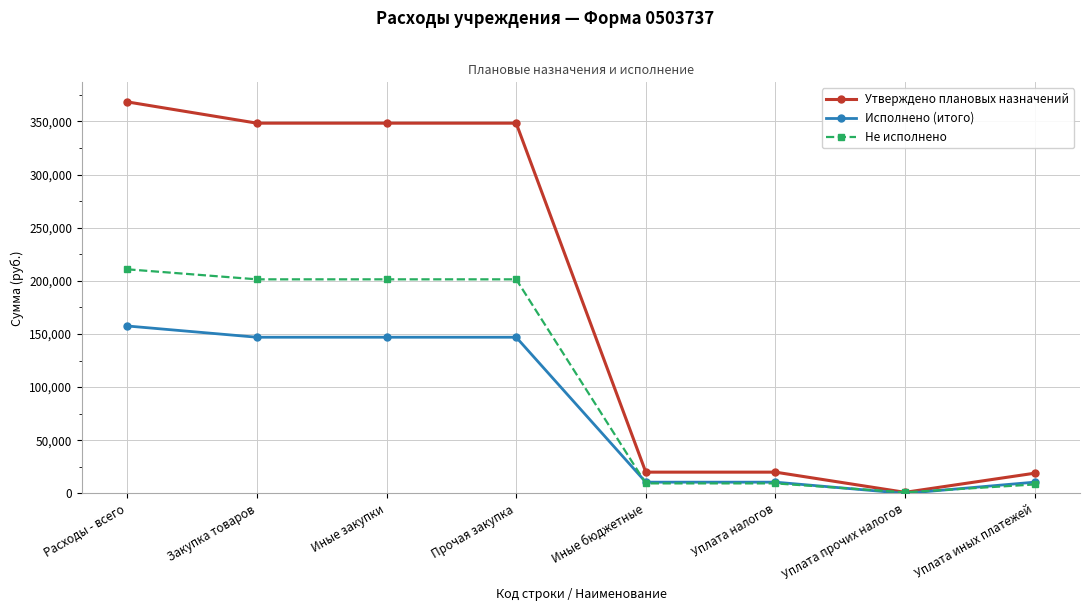

How many values in the Утверждено плановых назначений series are below 348377?

4